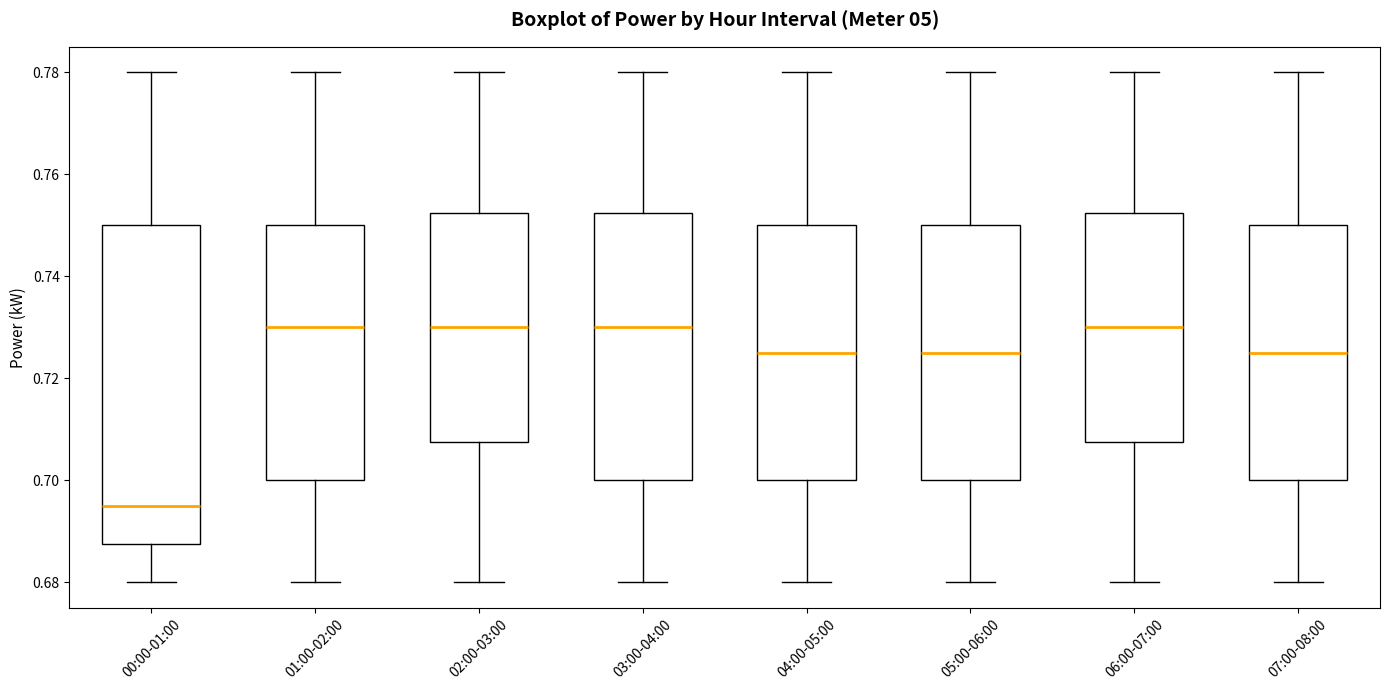

Reading left to right, read every box against the y-axis: the position of its median line, the range the box covers, and the ends of its whiskers. The values are not printed on the chart, so give them approximately, as read against the axis.

00:00-01:00: median 0.696, box 0.688 to 0.750, whiskers 0.680 to 0.780
01:00-02:00: median 0.730, box 0.700 to 0.750, whiskers 0.680 to 0.780
02:00-03:00: median 0.730, box 0.708 to 0.752, whiskers 0.680 to 0.780
03:00-04:00: median 0.730, box 0.700 to 0.752, whiskers 0.680 to 0.780
04:00-05:00: median 0.726, box 0.700 to 0.750, whiskers 0.680 to 0.780
05:00-06:00: median 0.726, box 0.700 to 0.750, whiskers 0.680 to 0.780
06:00-07:00: median 0.730, box 0.708 to 0.752, whiskers 0.680 to 0.780
07:00-08:00: median 0.726, box 0.700 to 0.750, whiskers 0.680 to 0.780